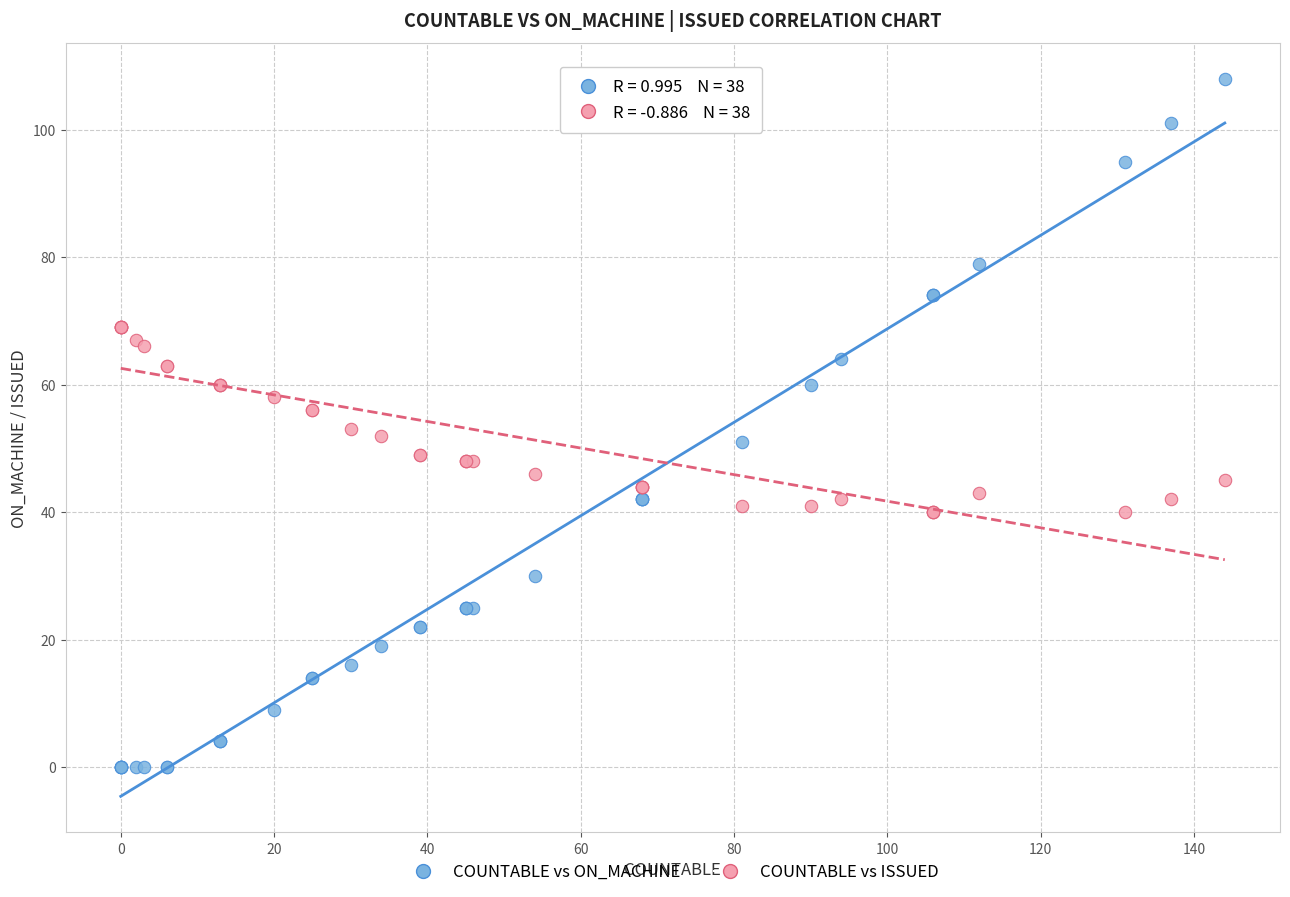

Which series contains the lowest Y value?

COUNTABLE vs ON_MACHINE